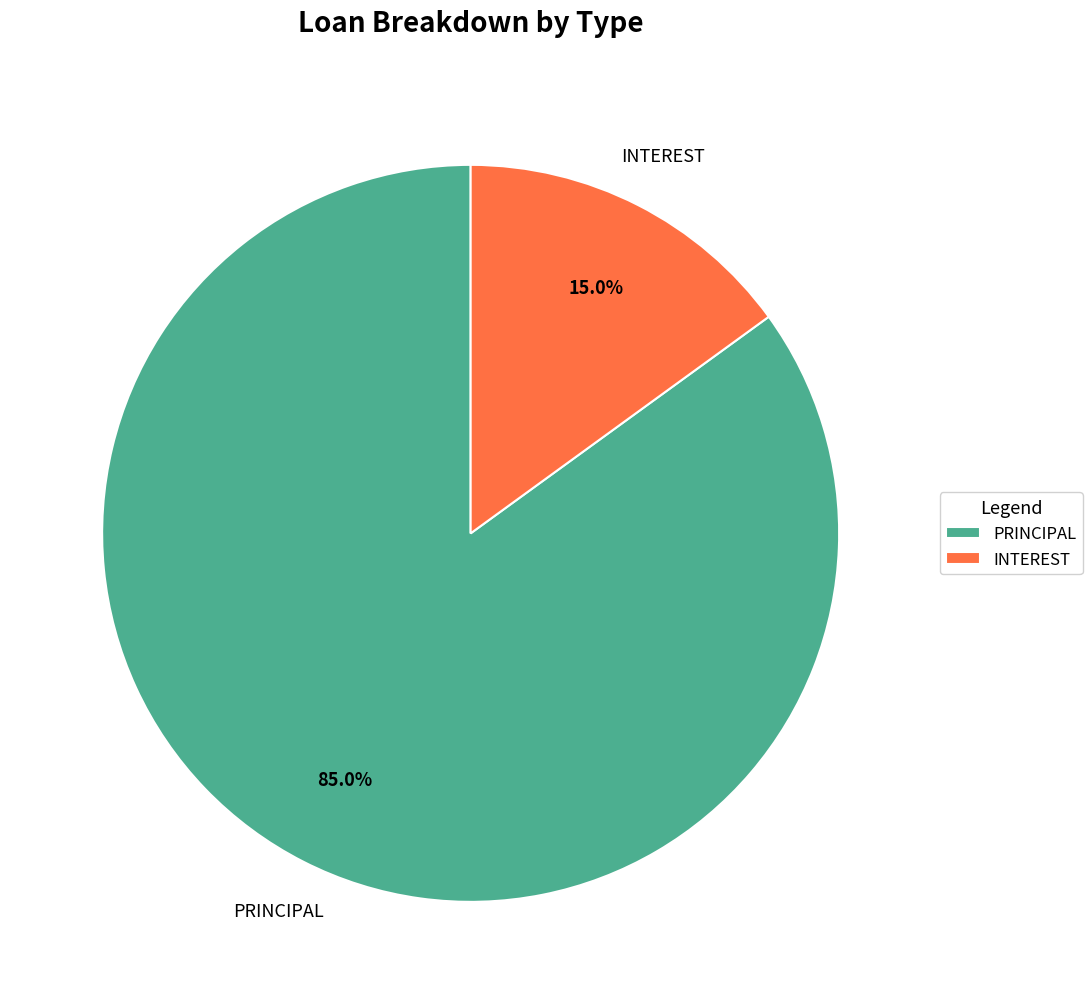

Count the number of slices in the pie.

2